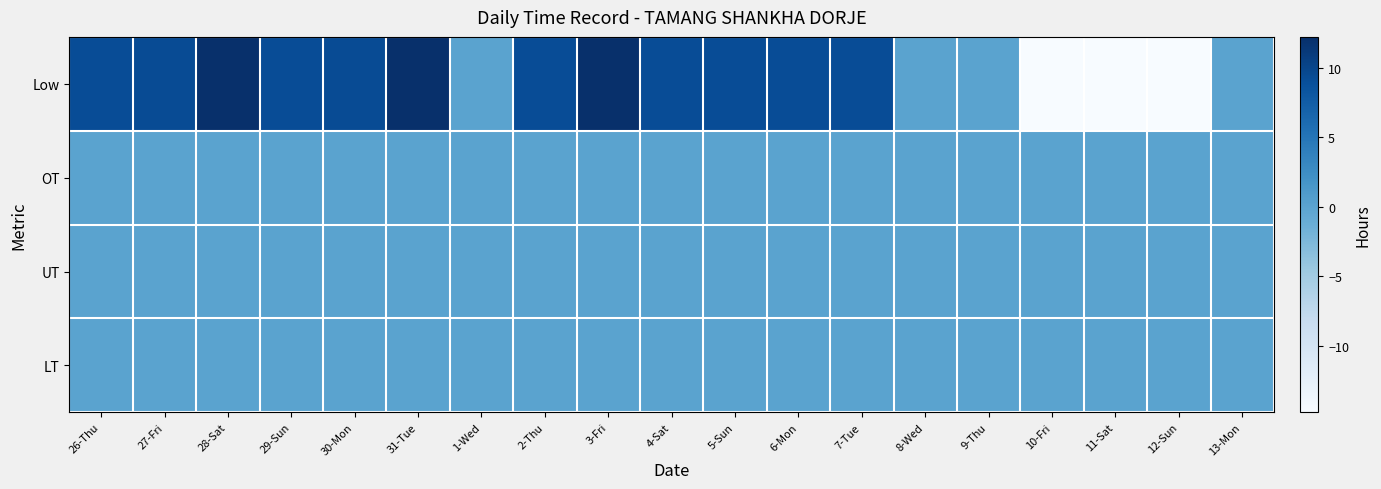

What is the spread (max minus min) of values at 5-Sun?

9.2